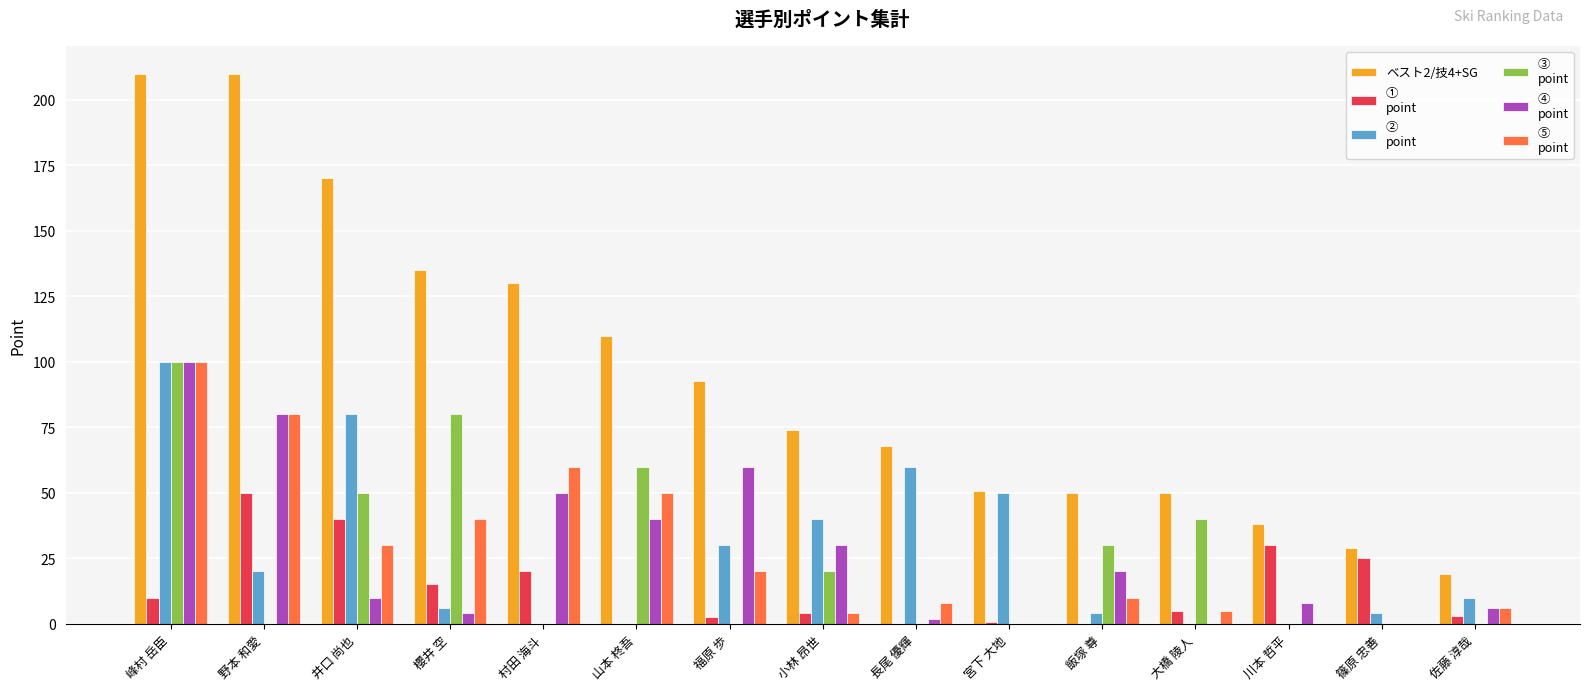

What is the maximum value shown in the chart?

210.0